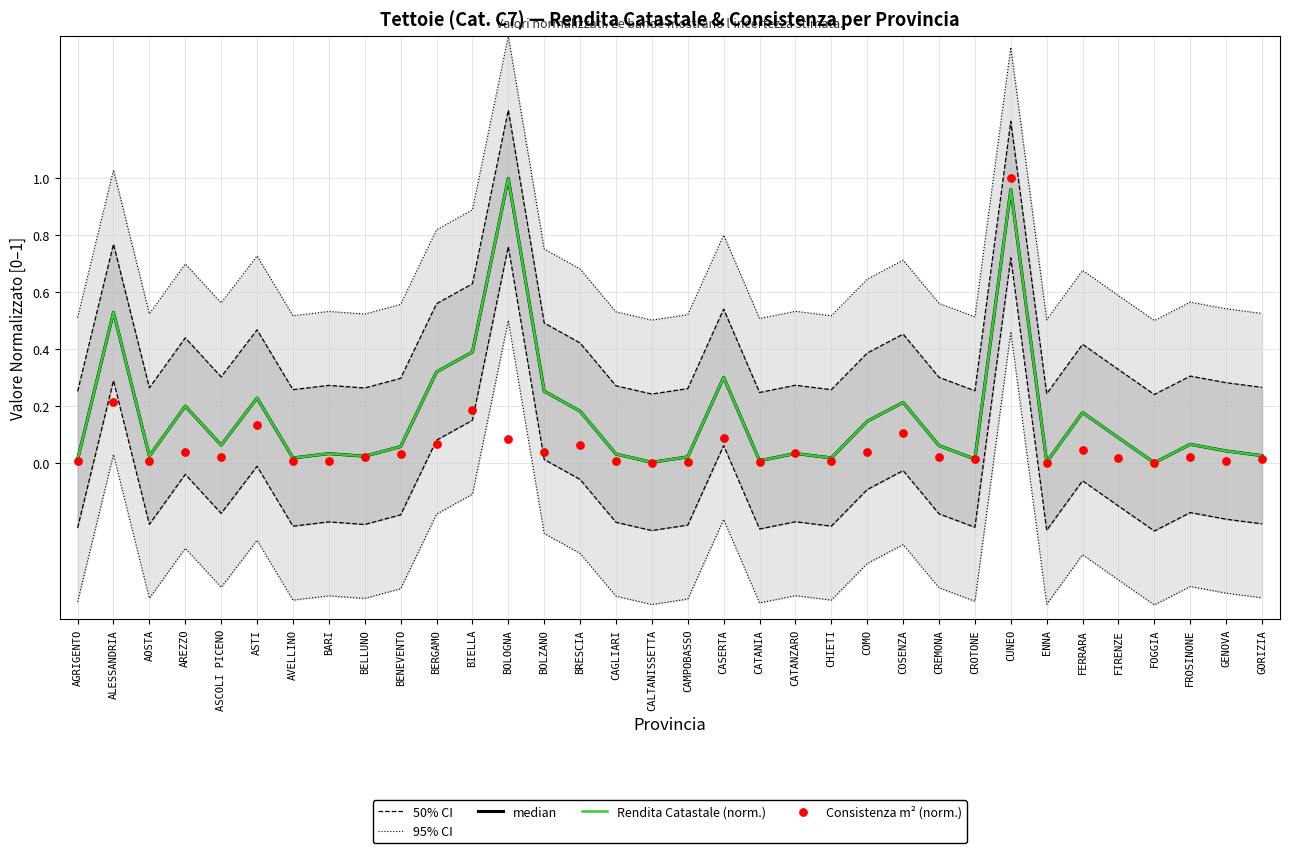

What are all the series names shown in the legend?

50% CI, 95% CI, median, Rendita Catastale (norm.), Consistenza m² (norm.)